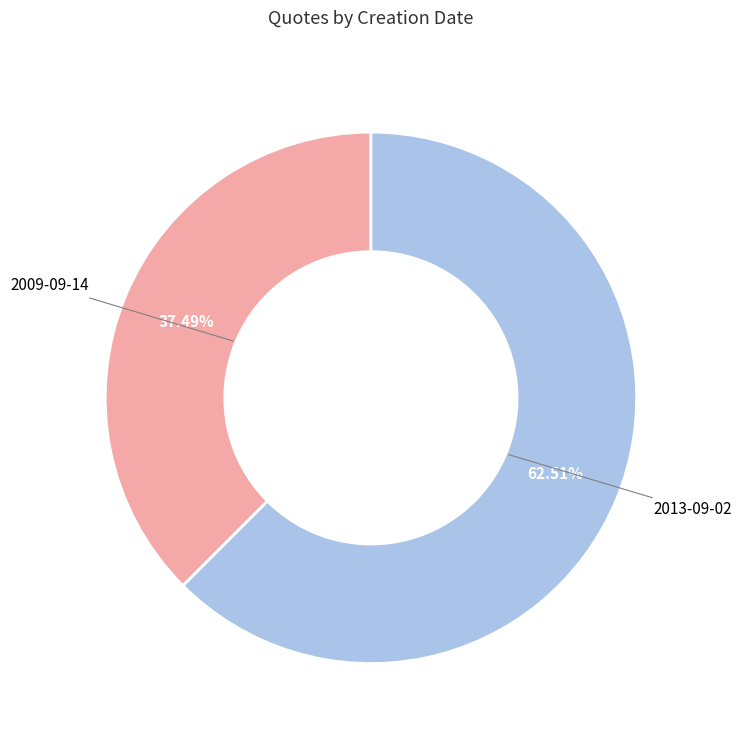

Is there any slice that represents more than half of the pie?

Yes